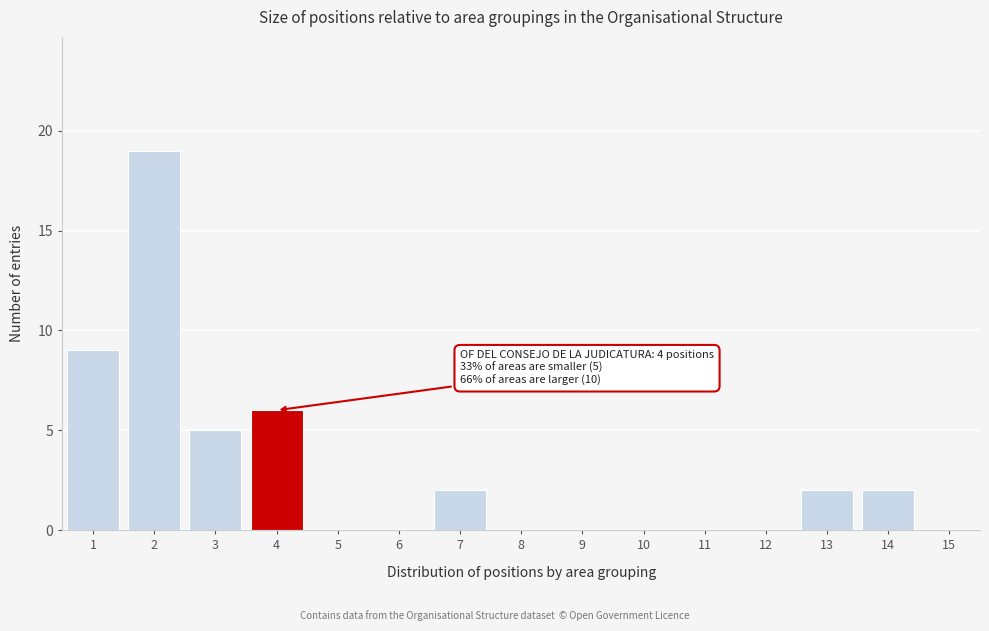

Reading left to right, extract all data points from this chart.

1=9	2=19	3=5	4=6	5=0	6=0	7=2	8=0	9=0	10=0	11=0	12=0	13=2	14=2	15=0